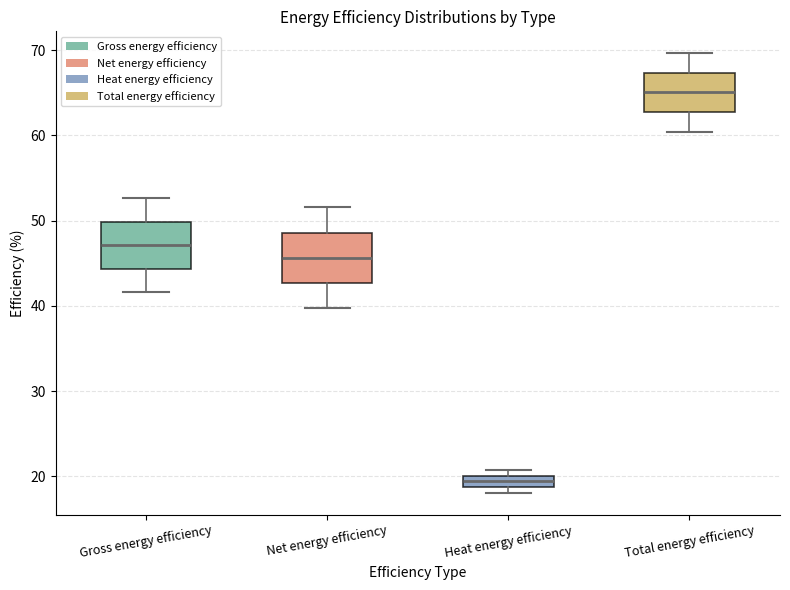

Which box has the lowest median line?

Heat energy efficiency